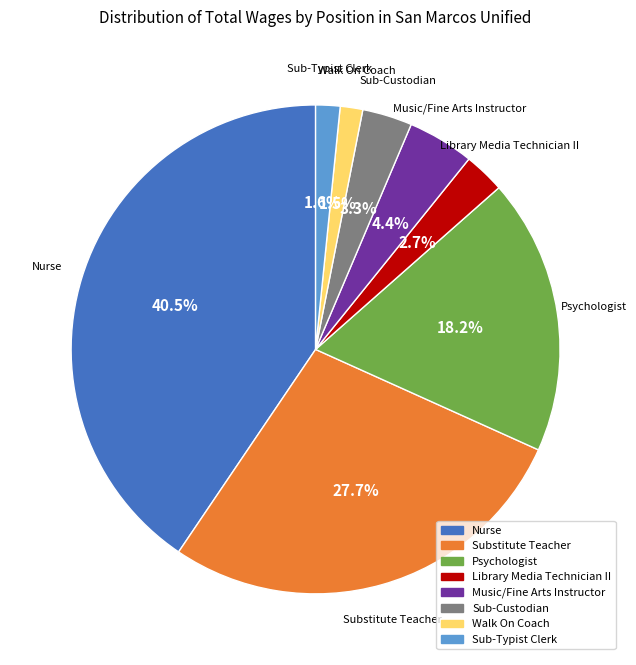

Which category has the biggest portion of the pie?

Nurse